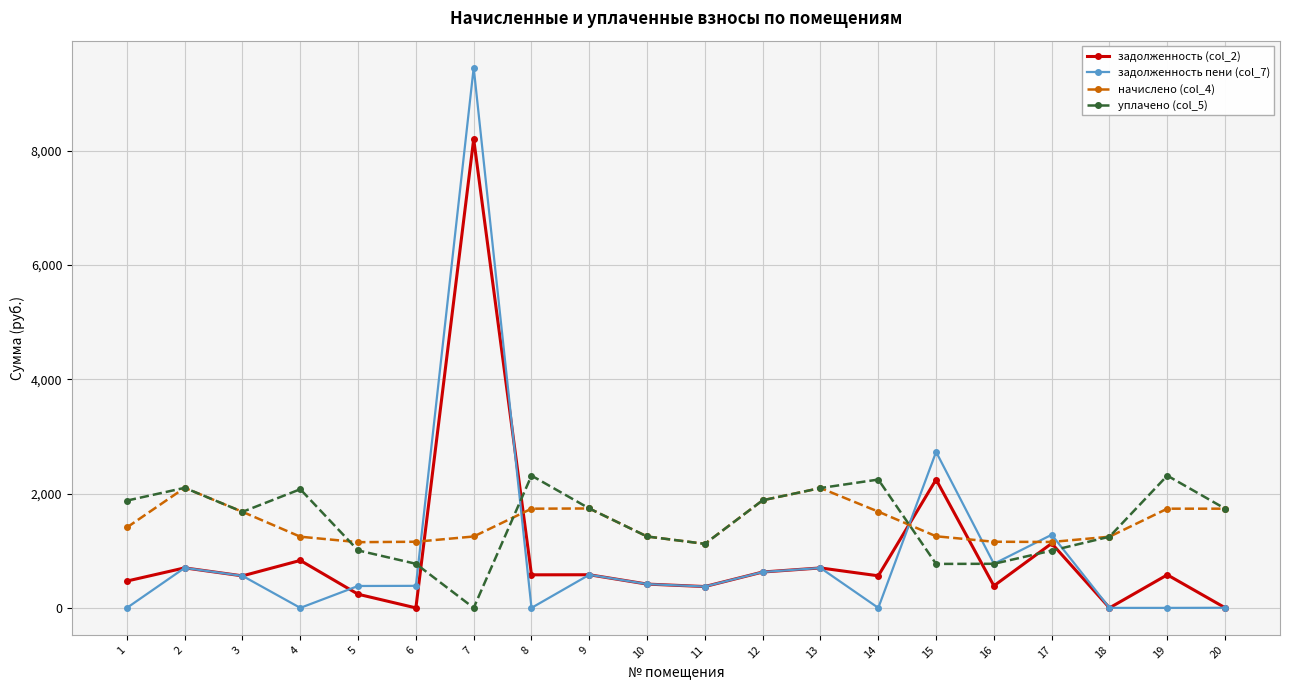

What is the difference between the highest and lowest values at 13?

1398.6